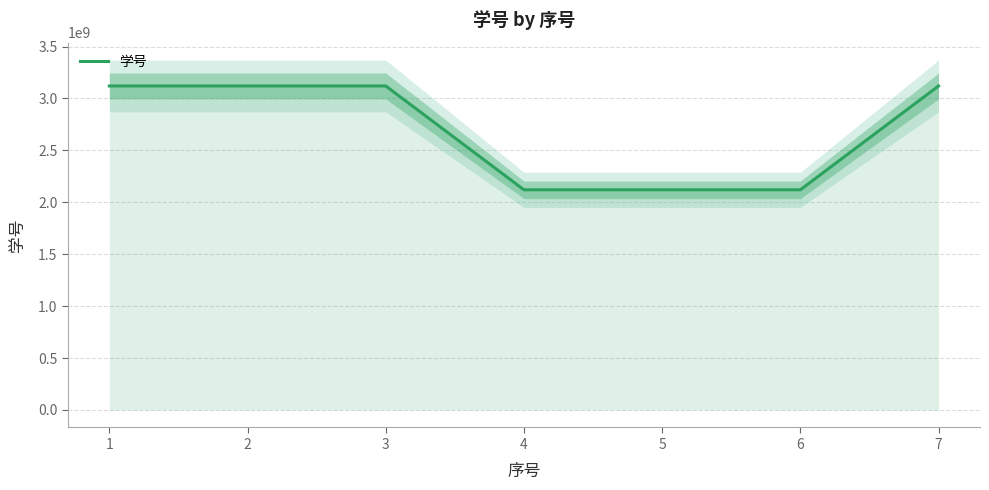

What is the value of the 2nd point from the left?

3120140068